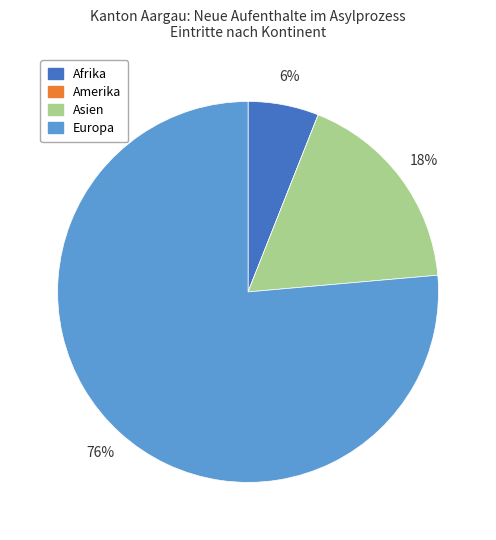

True or false: Europa accounts for 76% of the total.

True